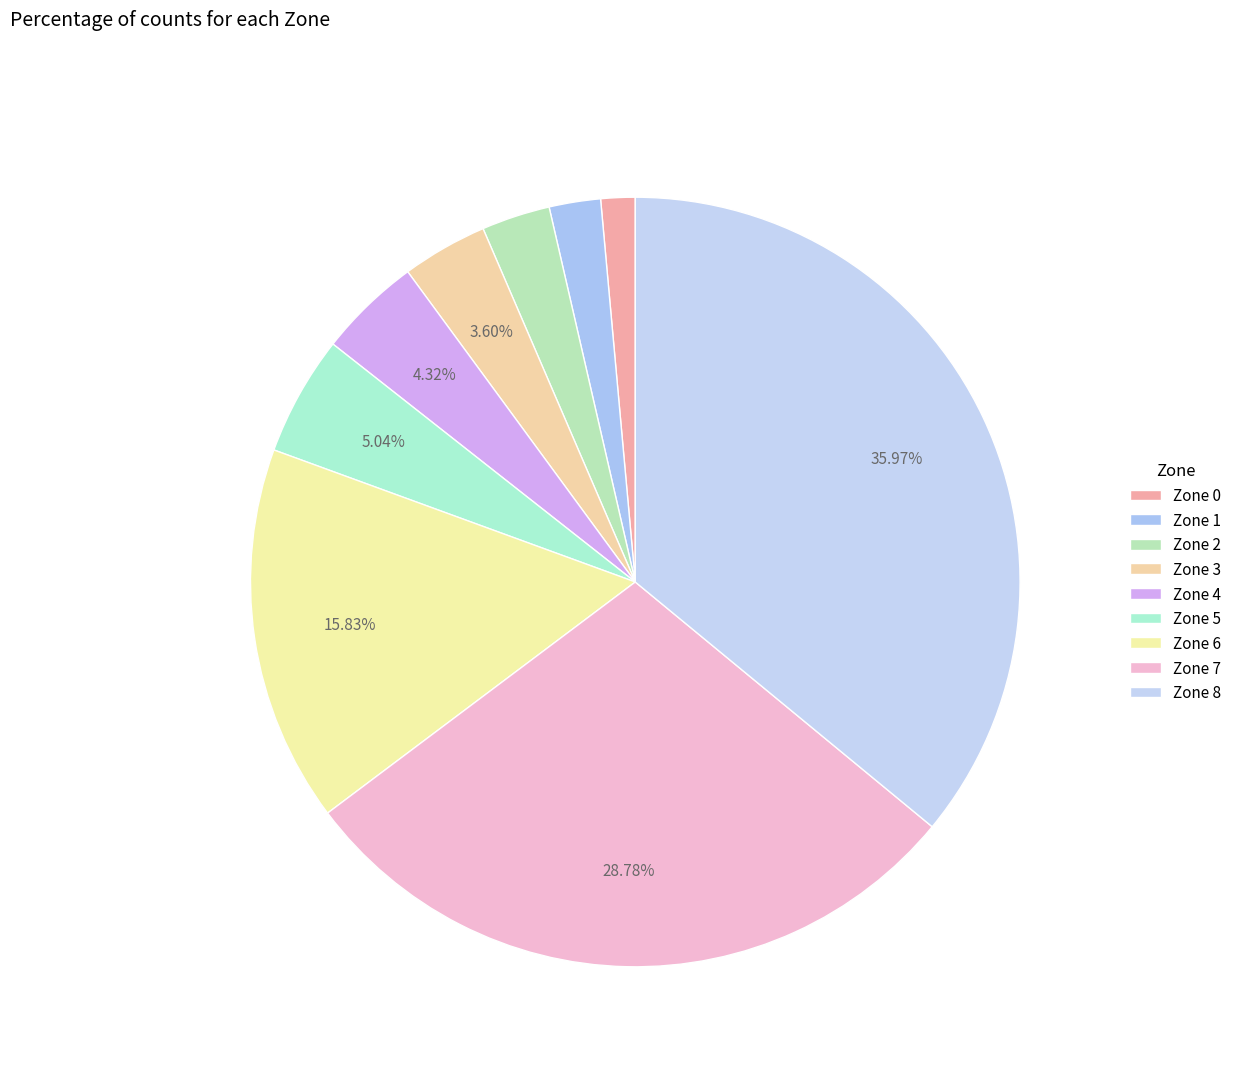

Between Zone 1 and Zone 7, which is larger?

Zone 7